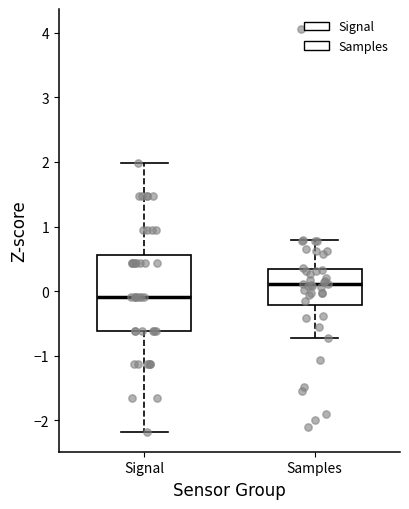

Where does the upper whisker of the box for Signal end on the y-axis? The values are not printed on the chart, so give them approximately, as read against the axis.

2.0